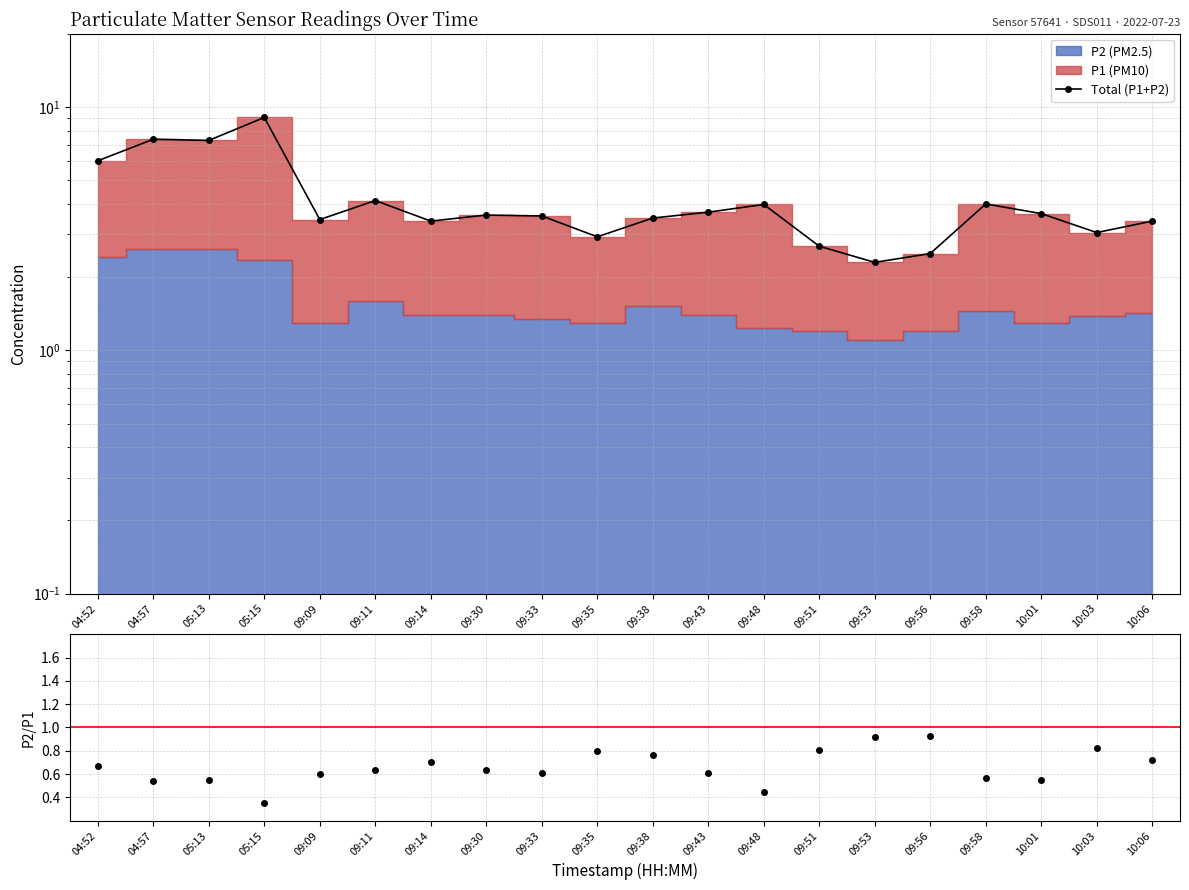

Between 09:56 and 09:38, which is larger?

09:38